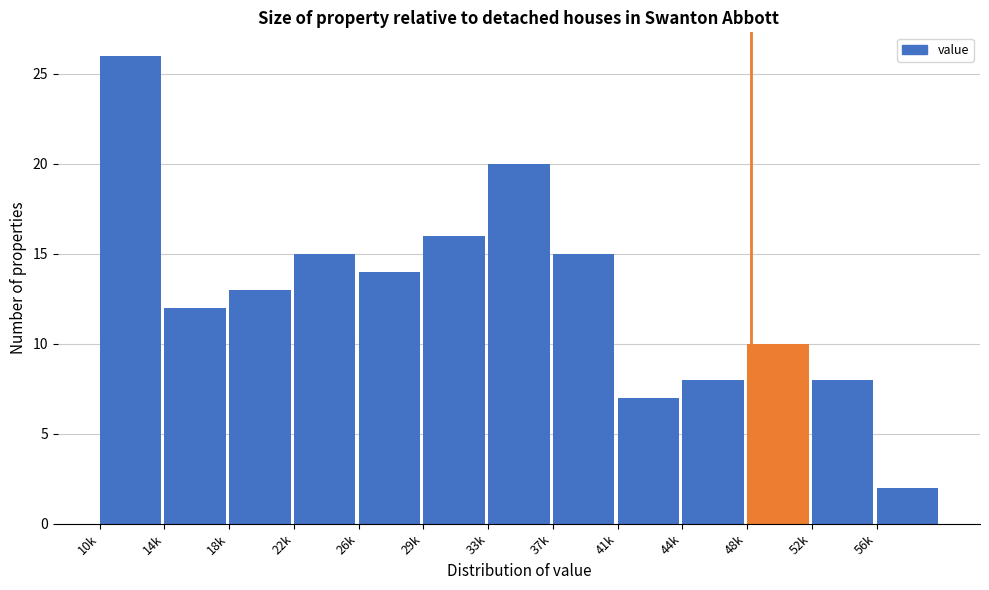

Reading left to right, transcribe all the data shown in this chart.

26	12	13	15	14	16	20	15	7	8	10	8	2